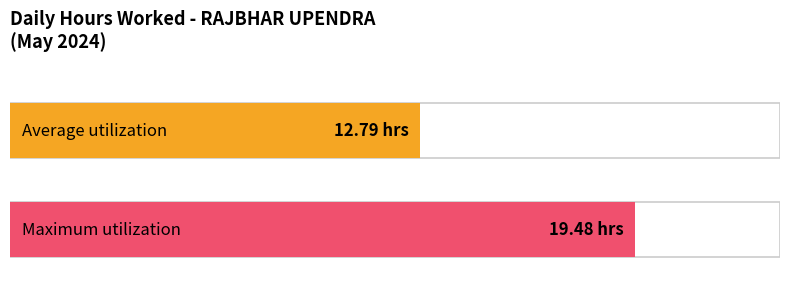

True or false: the data shows 23.2 at 4.

False